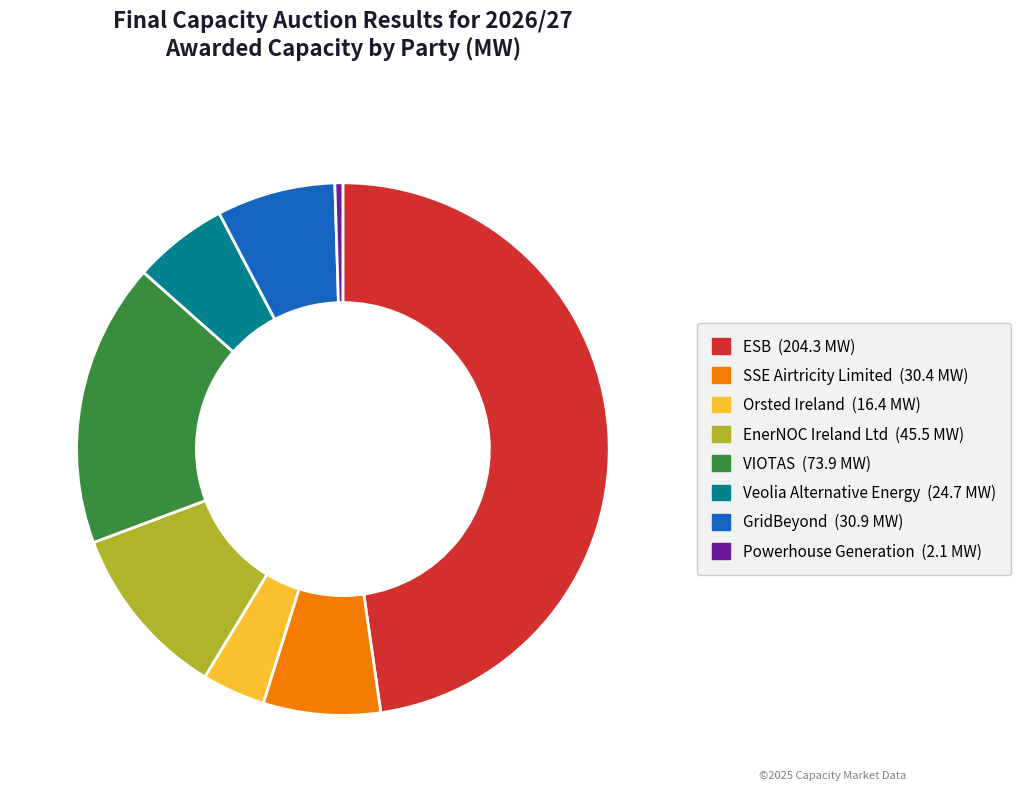

Does any single category account for the majority?

No